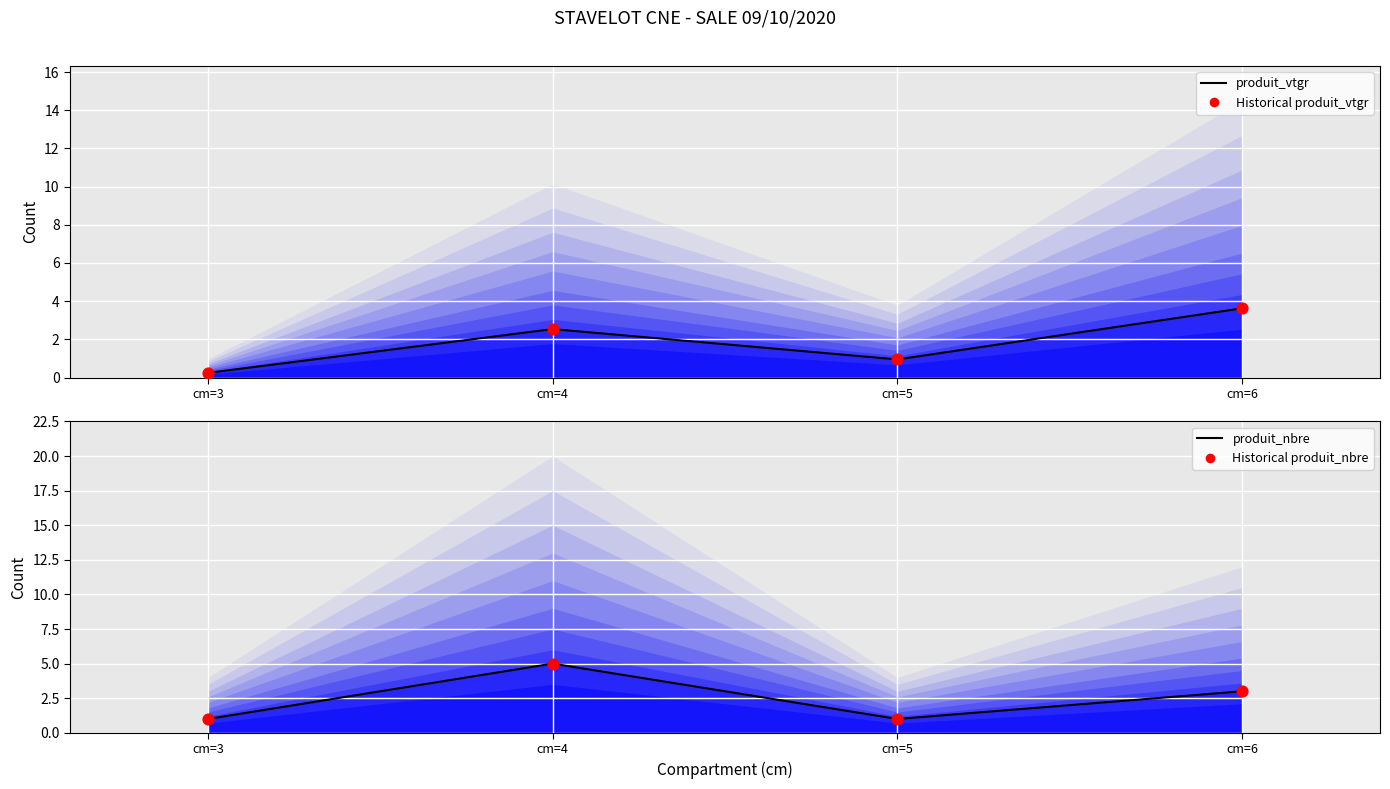

What are all the series names shown in the legend?

produit_vtgr, Historical produit_vtgr, produit_nbre, Historical produit_nbre